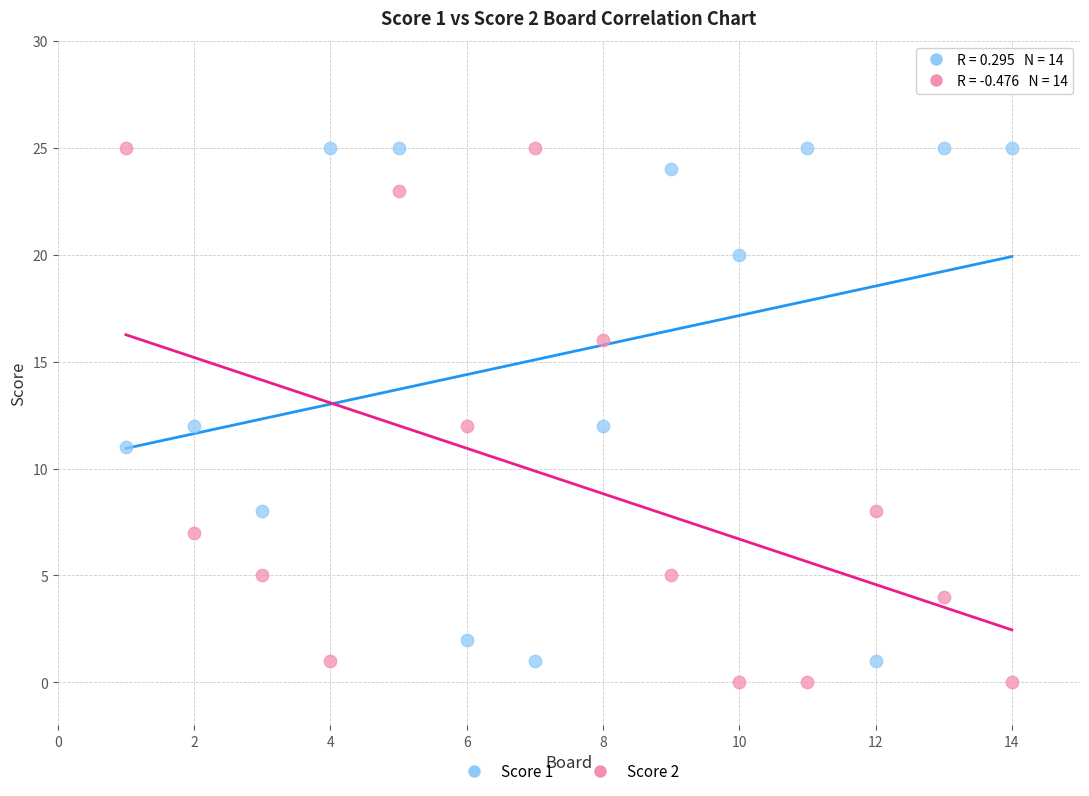

What is the X range (max minus min) for the scatter plot?

13